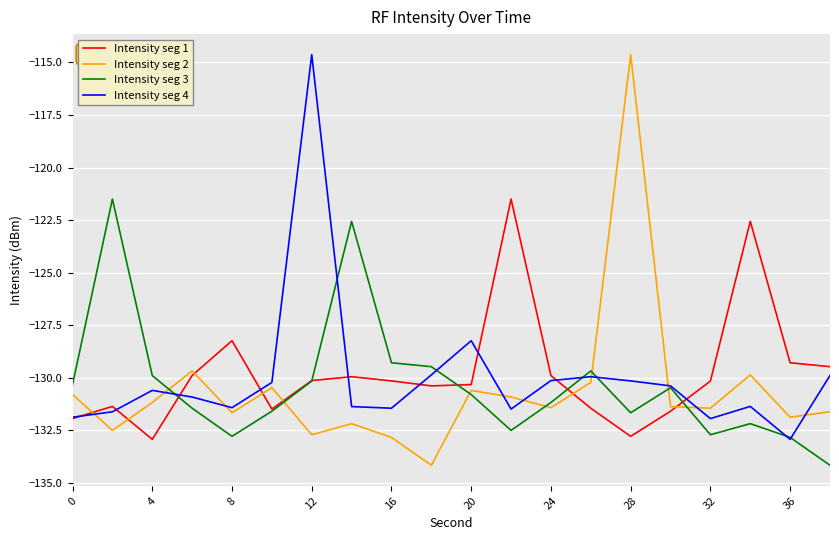

Which series ends up on top after the final intersection of Intensity seg 2 and Intensity seg 4?

Intensity seg 4